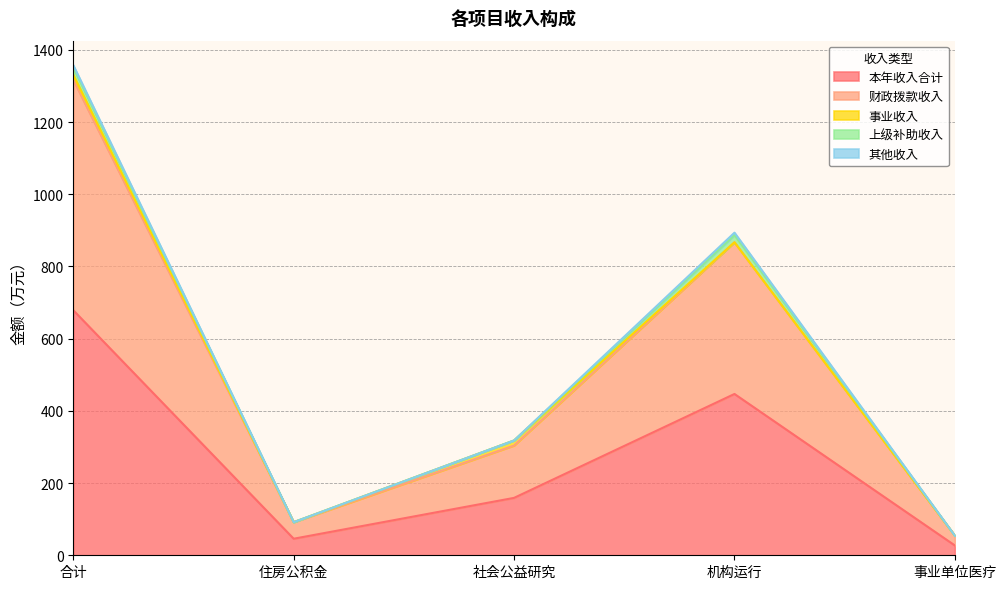

At which category is the sum across all series the highest?

合计